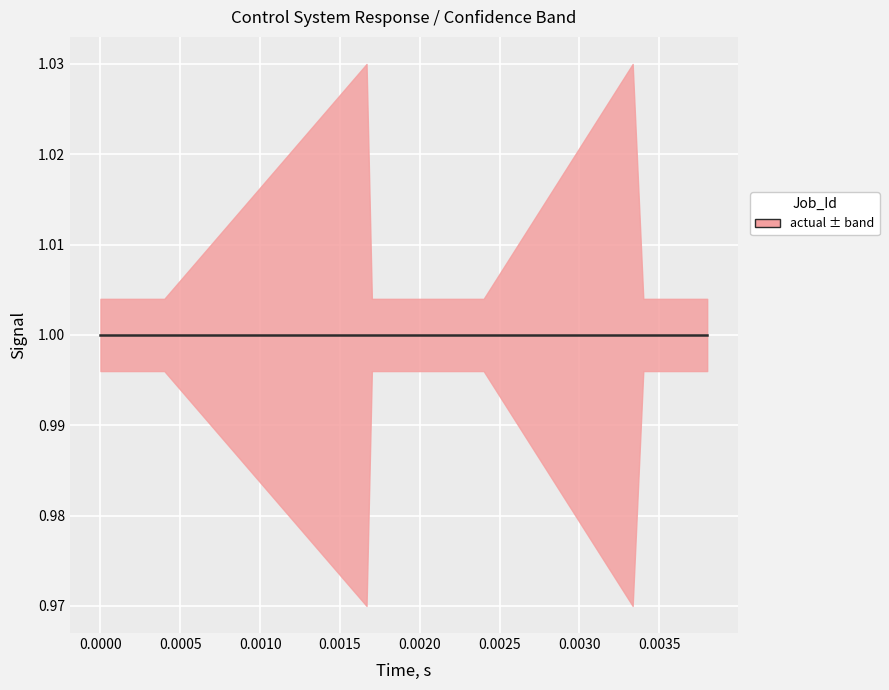

The high series shows 1.0 at 18. True or false?

True